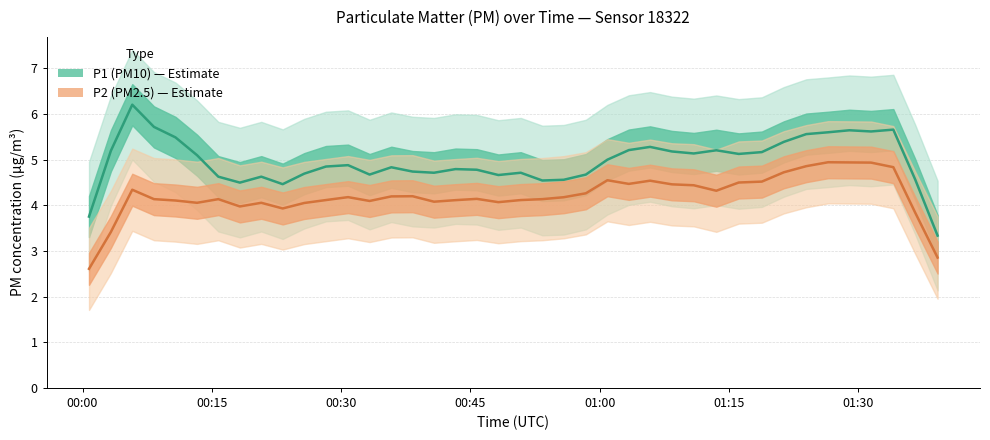

Rank the series by their average value, from lowest to highest.

P2 (PM2.5), P1 (PM10)